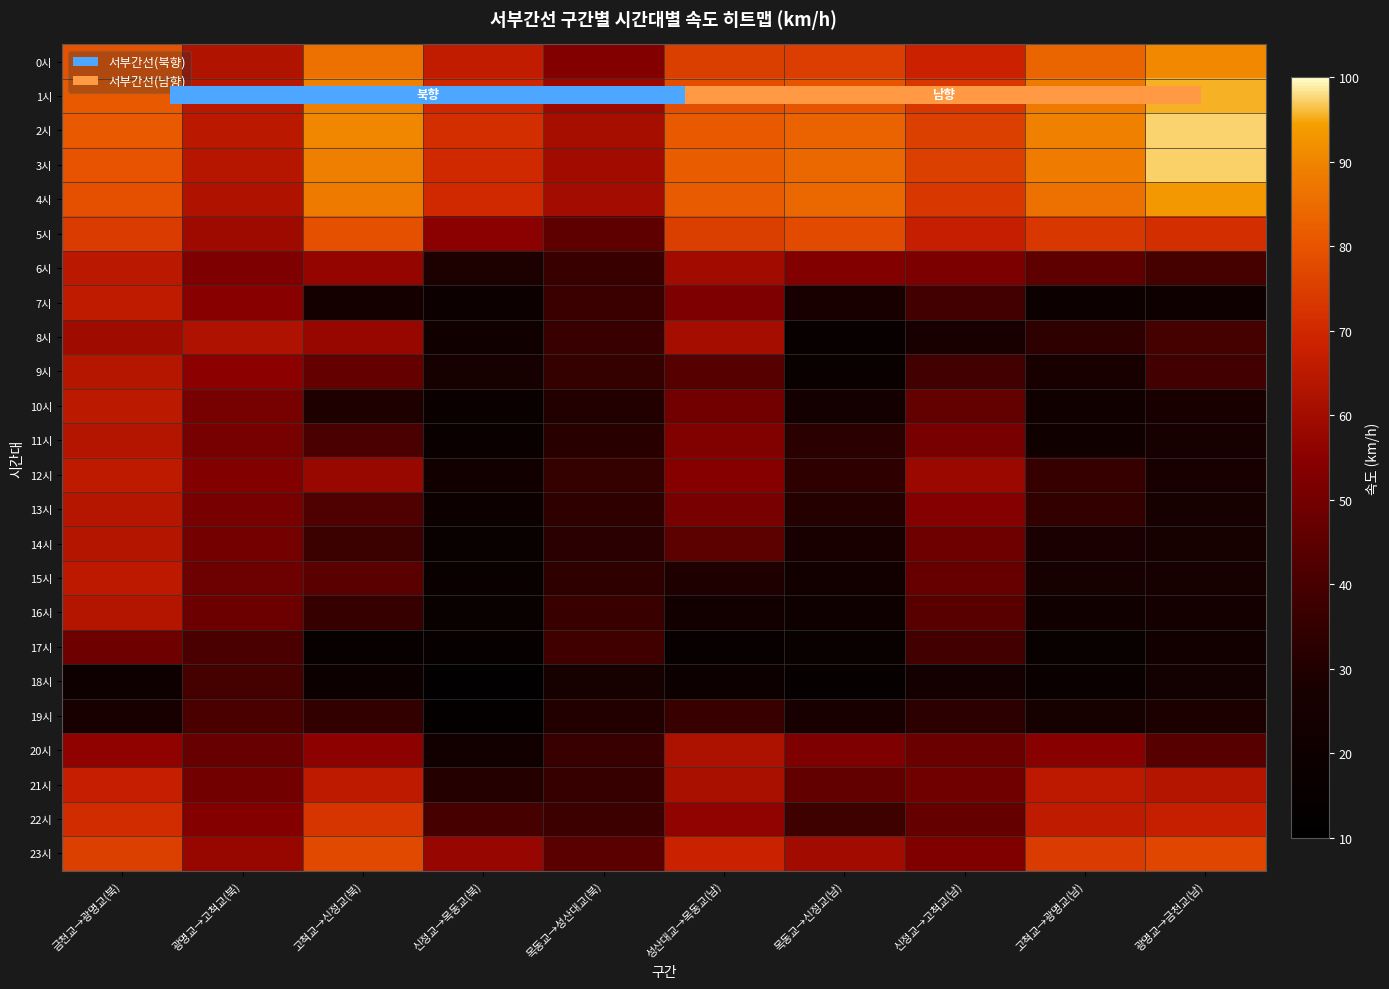

What is the spread (max minus min) of values at 목동교→신정교(남)?

69.1